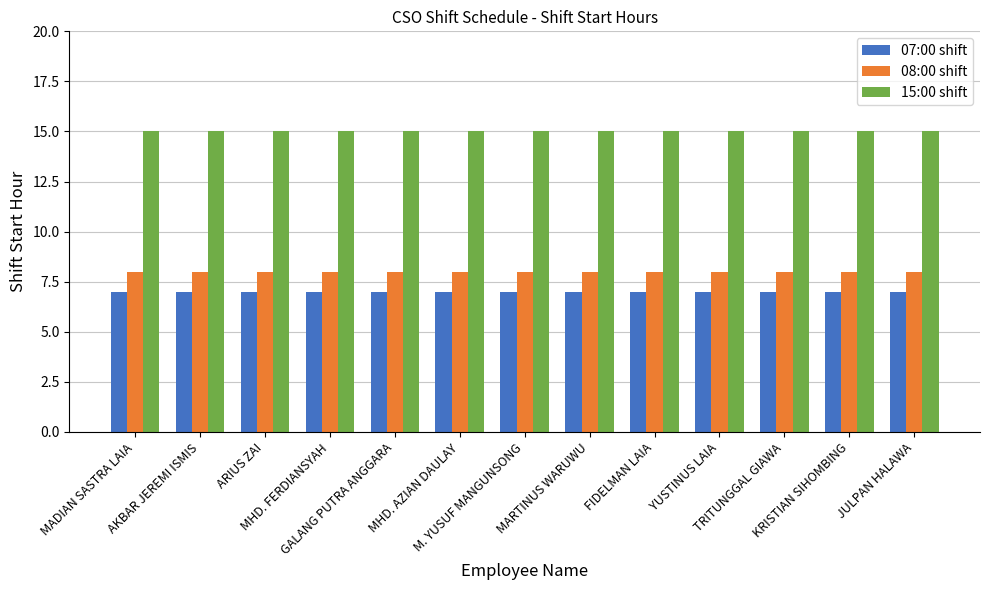

At how many categories does at least one series exceed 9?

13